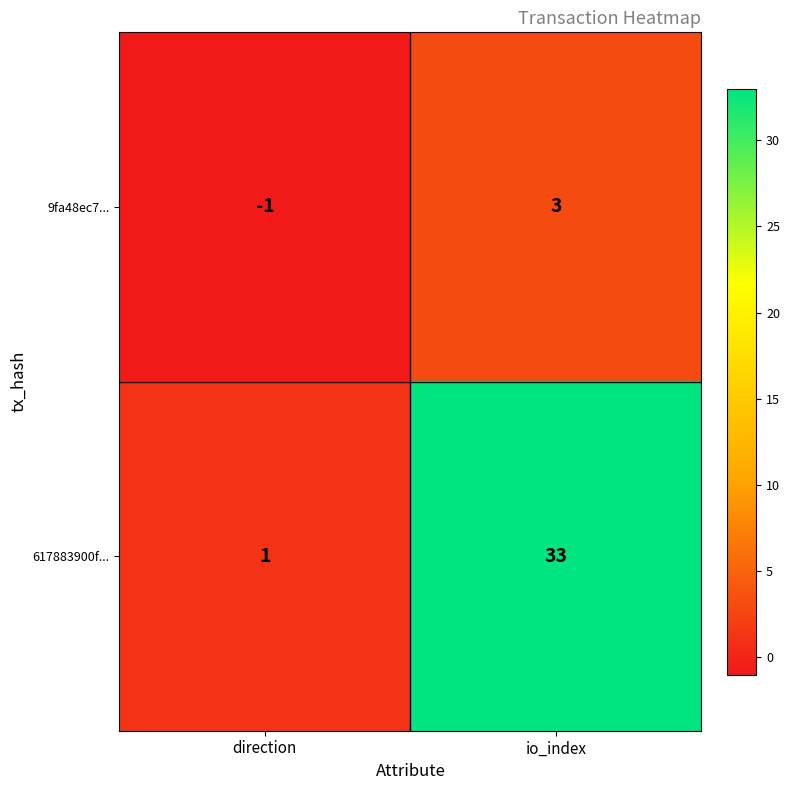

What is the highest value of the 617883900f... series?

33